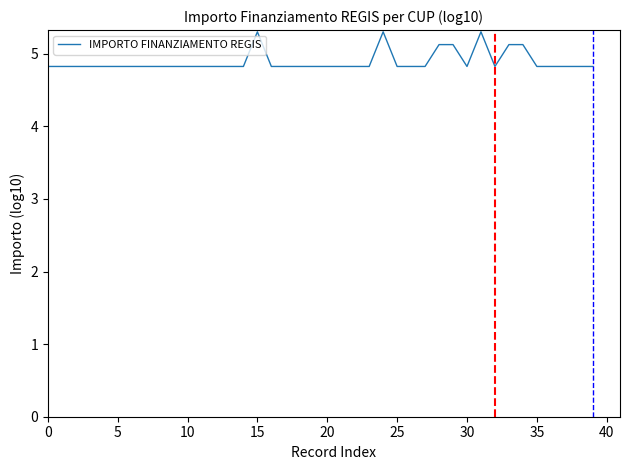

What is the greatest value displayed?

5.3